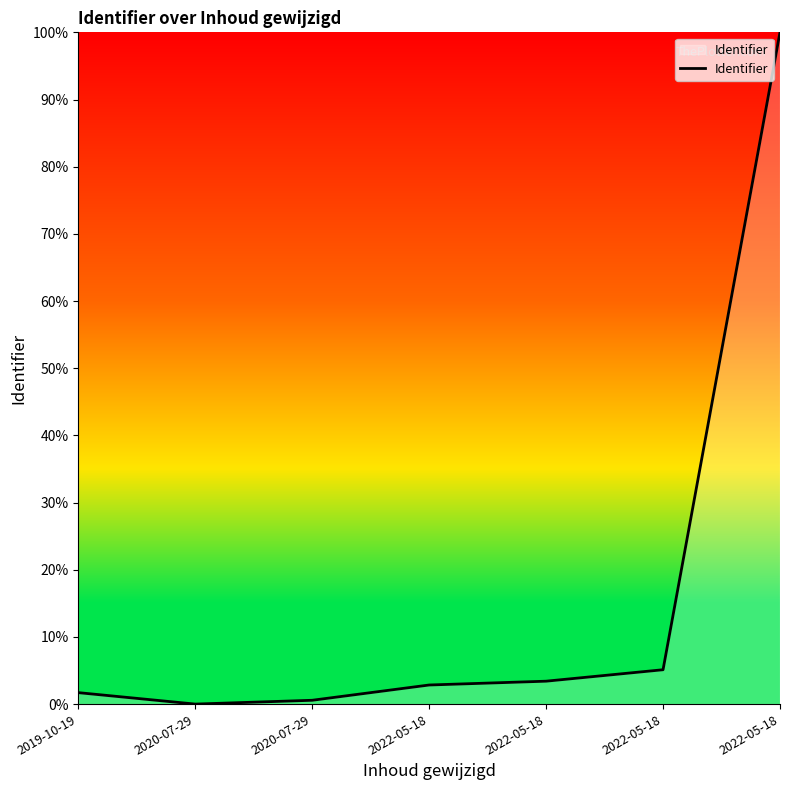

How many values are above zero?

6